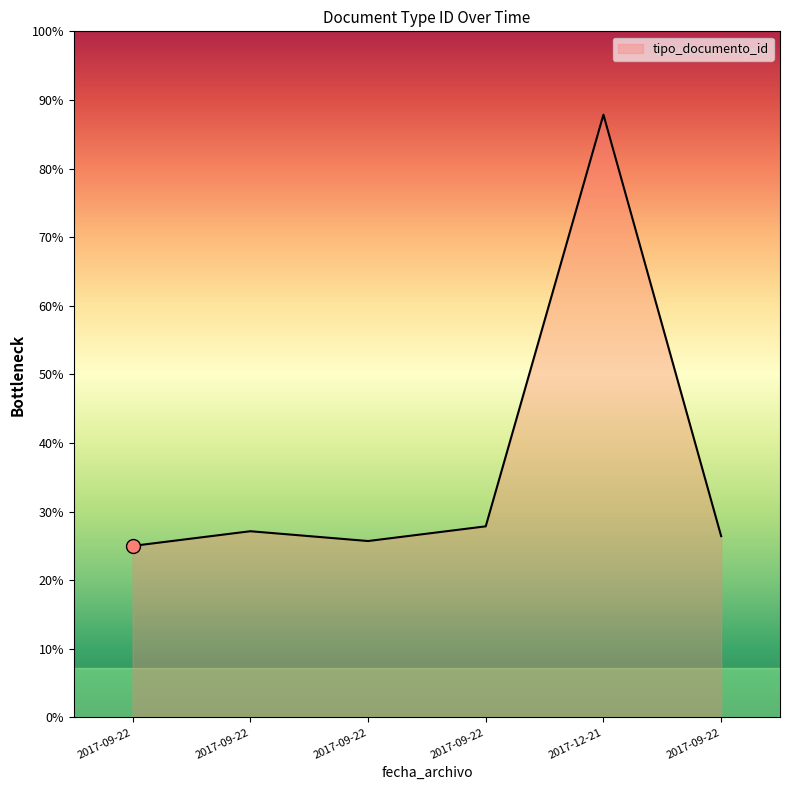

Does the chart have visible grid lines?

No